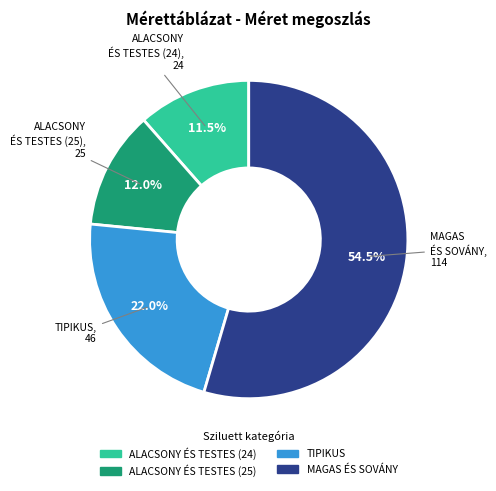

How much of the chart is everything except ALACSONY ÉS TESTES (25)?

88.0%